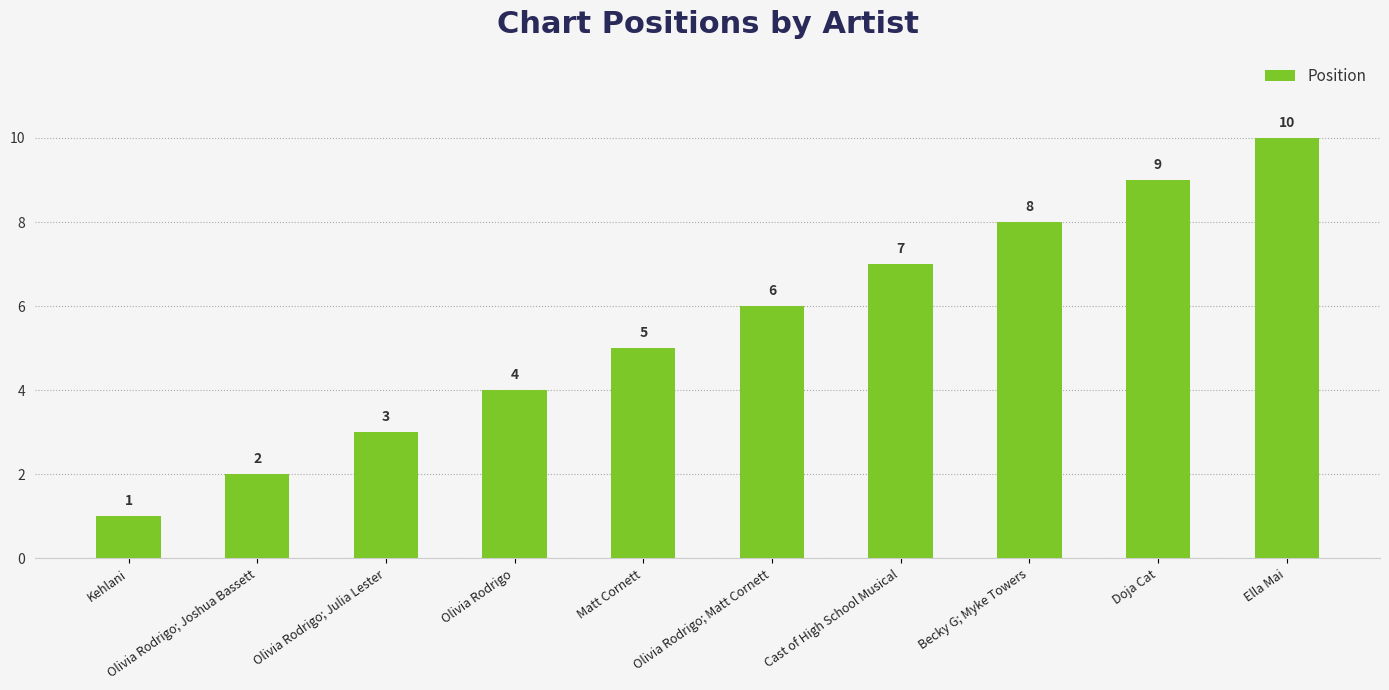

Reading left to right, transcribe all the data shown in this chart.

Kehlani=1	Olivia Rodrigo; Joshua Bassett=2	Olivia Rodrigo; Julia Lester=3	Olivia Rodrigo=4	Matt Cornett=5	Olivia Rodrigo; Matt Cornett=6	Cast of High School Musical=7	Becky G; Myke Towers=8	Doja Cat=9	Ella Mai=10